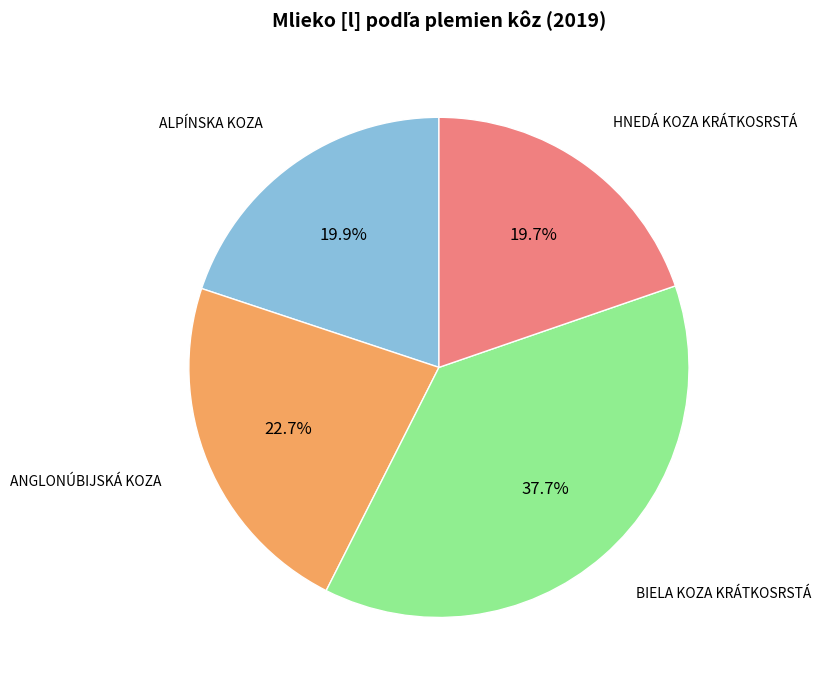

Is there any slice that represents more than half of the pie?

No